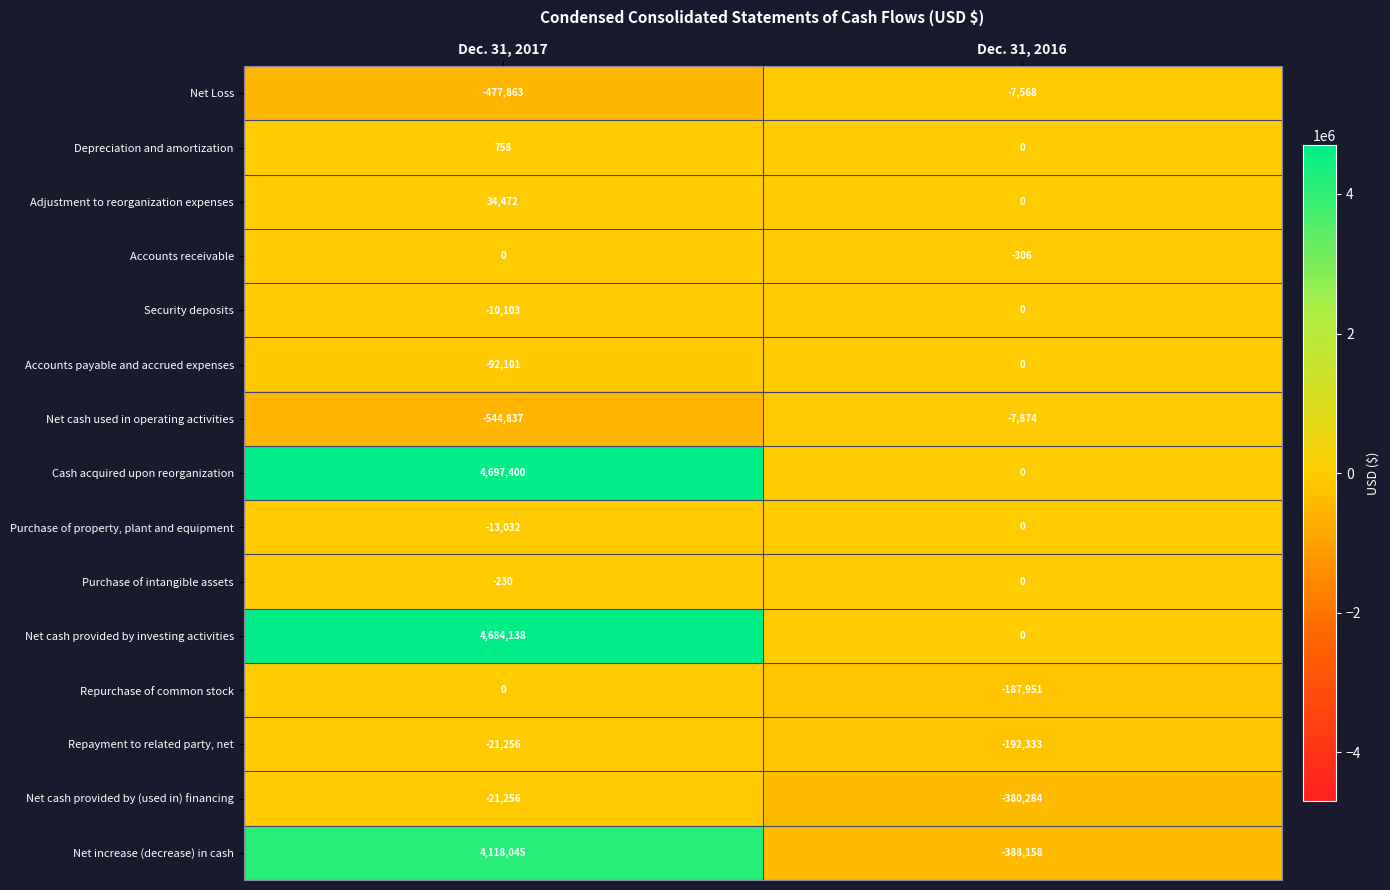

What is the spread (max minus min) of values at Dec. 31, 2017?

5242237